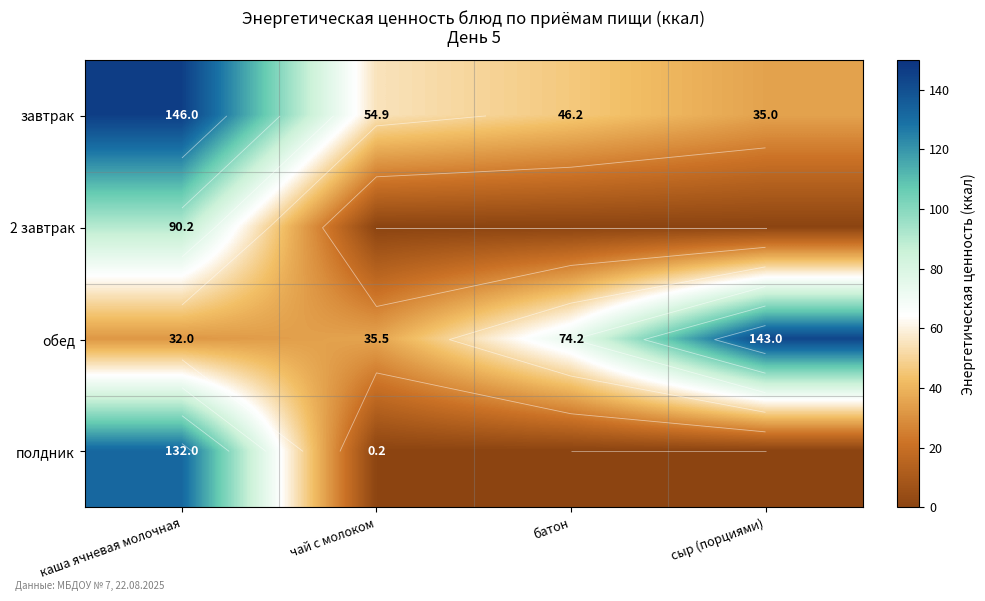

How many data points in обед are above 74?

2